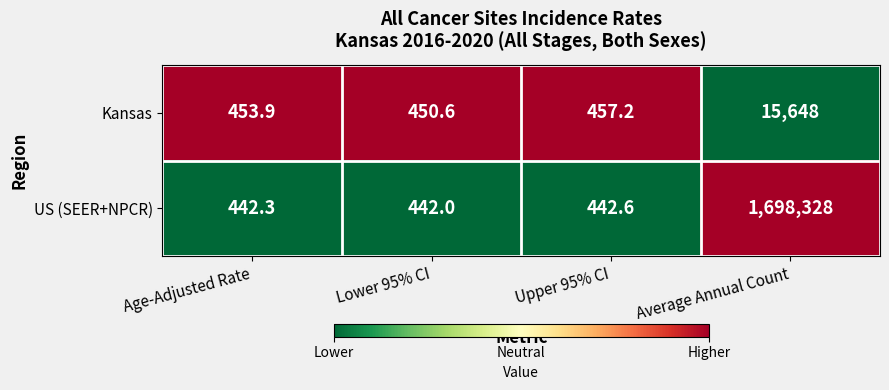

True or false: Kansas has a value of 450.6 at Lower 95% CI.

True